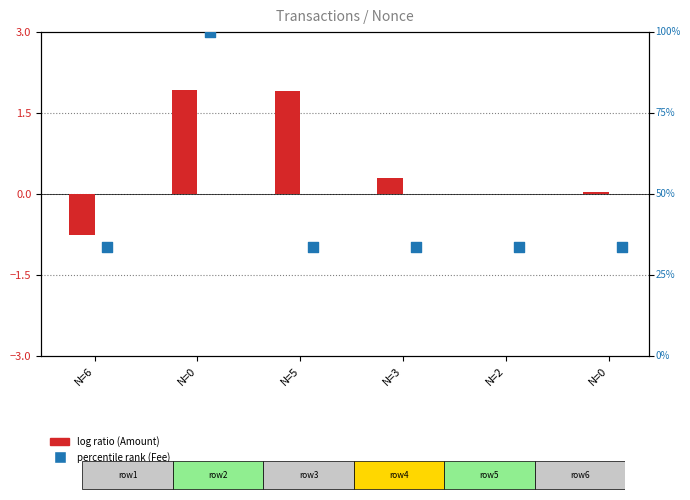

At how many categories does at least one series exceed 48?

1